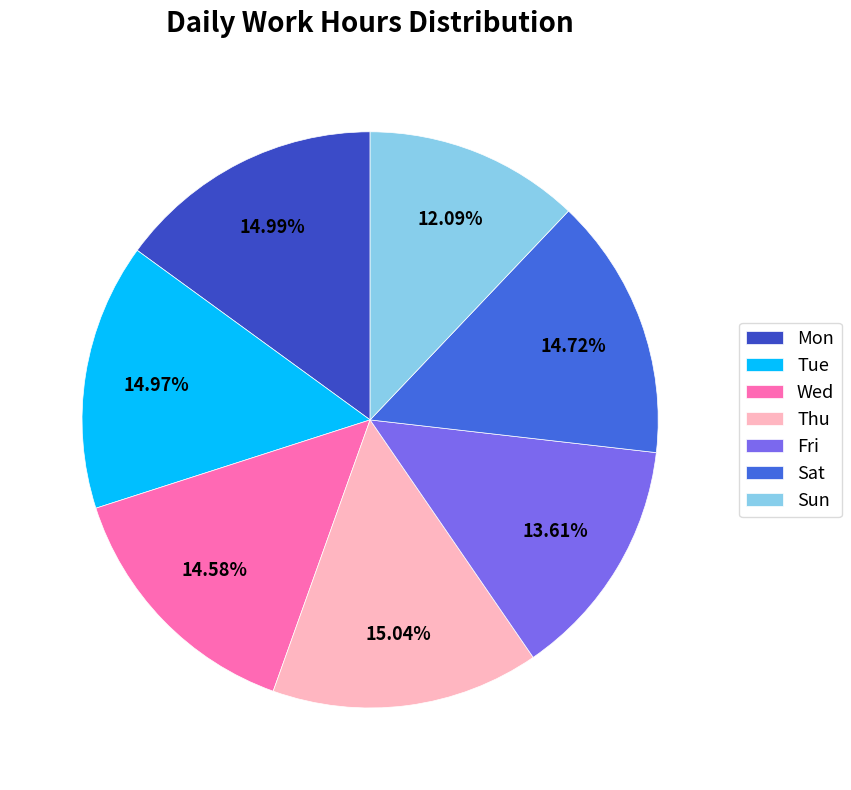

What portion of the pie excludes Sun?

87.9%